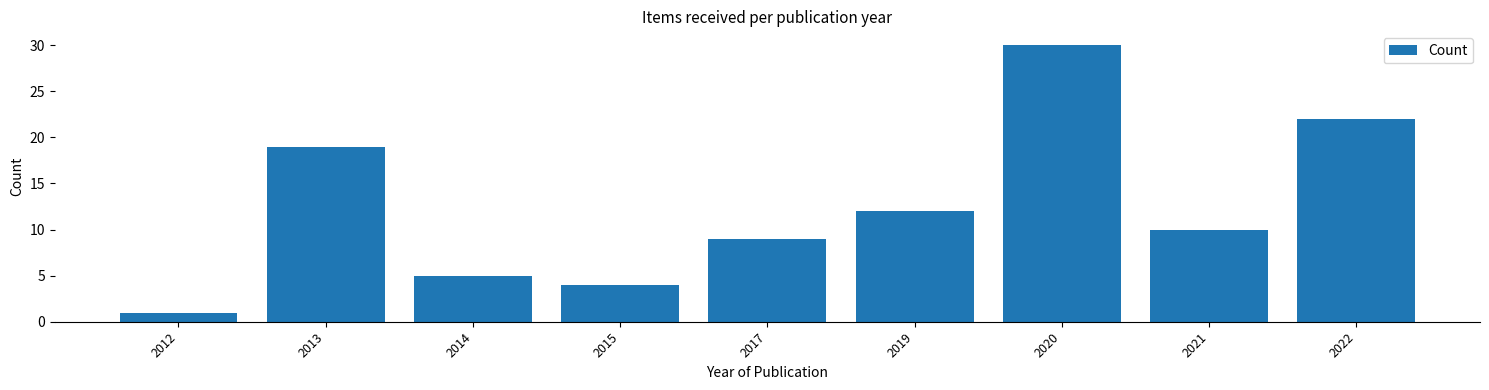

Reading right to left, what are all the values shown in this chart?

22	10	30	12	9	4	5	19	1